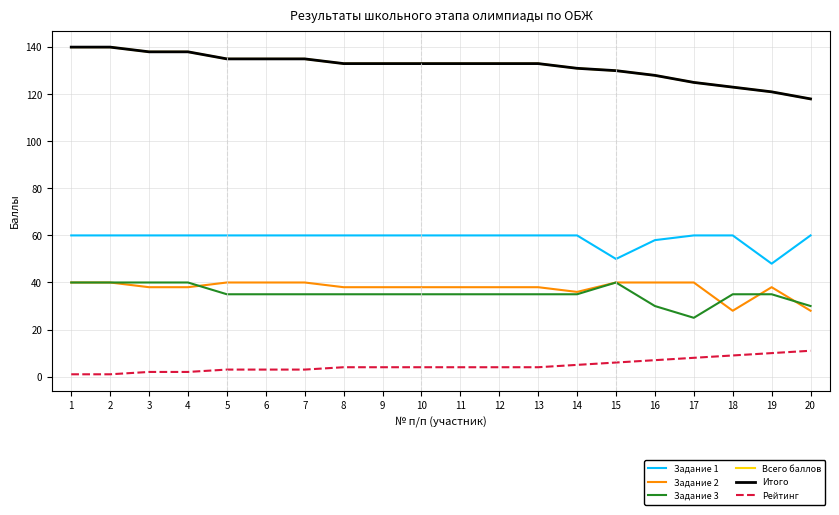

What is the difference between the maximum and minimum values in the Задание 3 series?

15